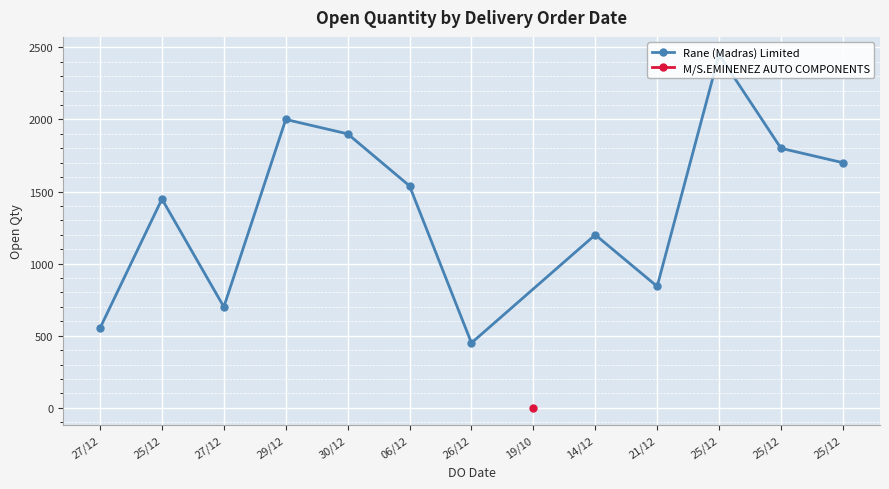

How many values in the Rane (Madras) Limited series are below 1539?

6